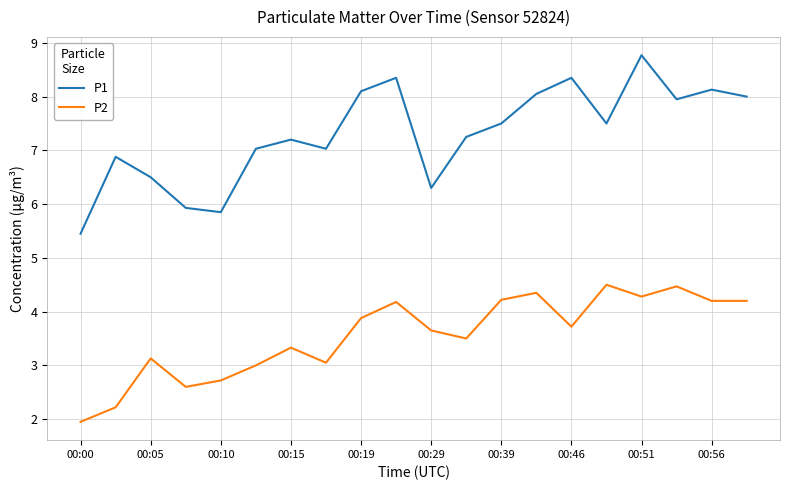

What is the difference between the maximum and minimum values in the P1 series?

3.3